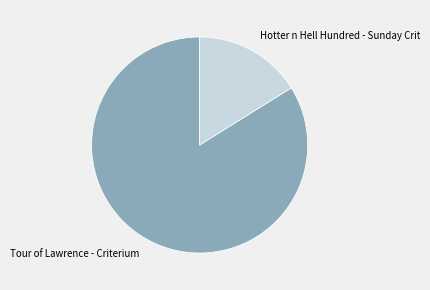

Does Hotter n Hell Hundred - Sunday Crit represent more than half of the total?

No